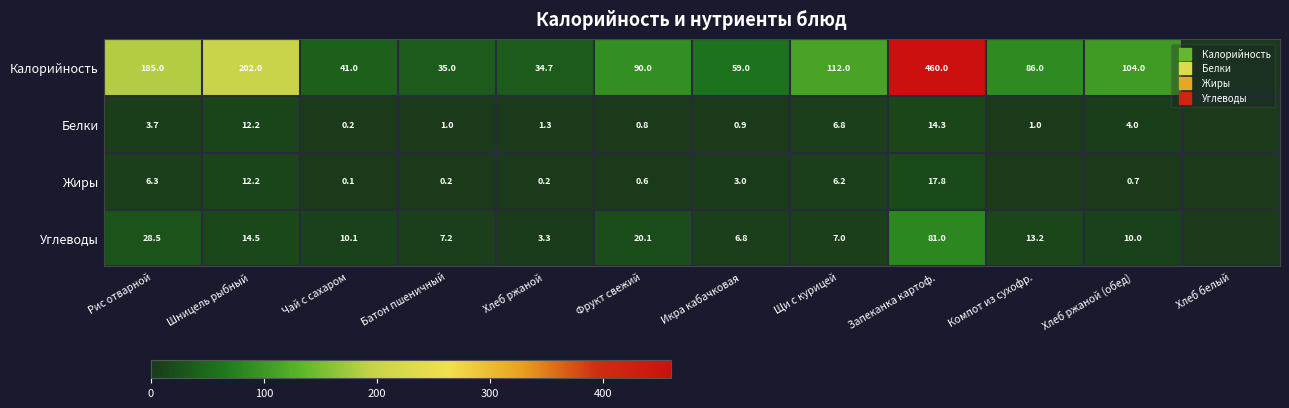

What is the spread (max minus min) of values at Рис отварной?

181.3